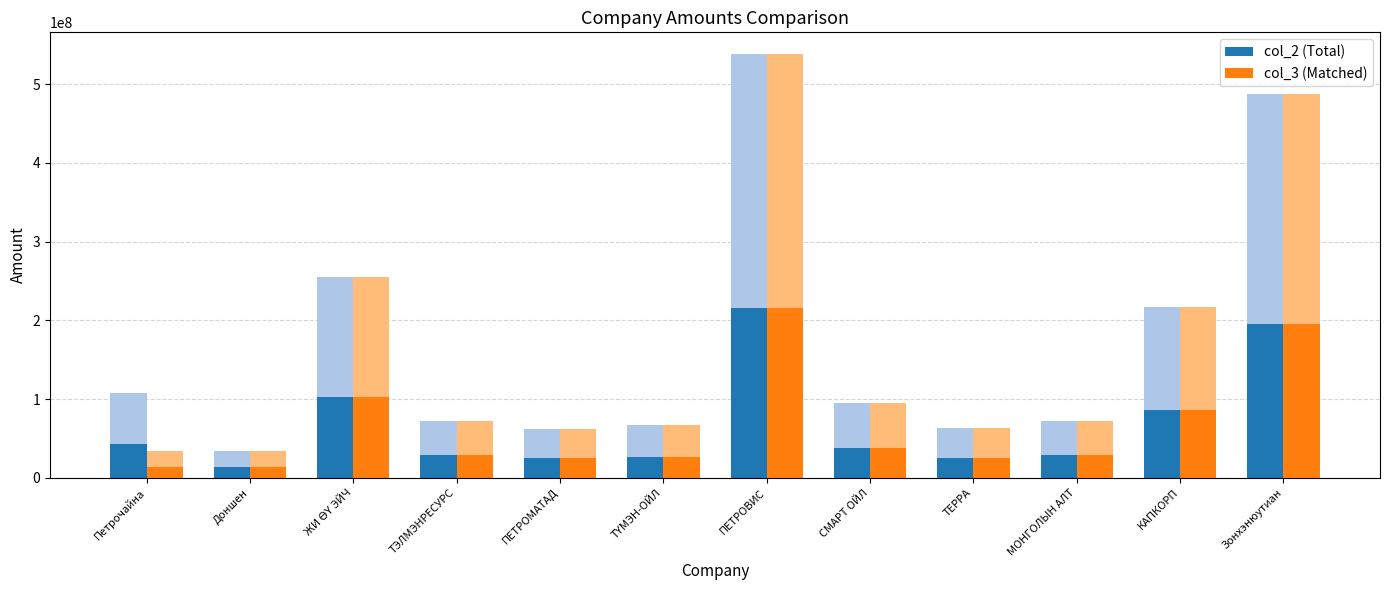

Reading right to left, transcribe all the data shown in this chart.

col_2 (Total): Зонхэнюутиан=195204679.6	КАПКОРП=86586880.4	МОНГОЛЫН АЛТ=28679868.0	ТЕРРА=25456000.0	СМАРТ ОЙЛ=37840409.7	ПЕТРОВИС=215643700.7	ТҮМЭН-ОЙЛ=26906406.8	ПЕТРОМАТАД=24847640.0	ТЭЛМЭНРЕСУРС=28715386.8	ЖИ ӨҮ ЭЙЧ=102177244.2	Доншен=13646710.0	Петрочайна=43189250.0
col_3 (Matched): Зонхэнюутиан=195204679.6	КАПКОРП=86586880.4	МОНГОЛЫН АЛТ=28679868.0	ТЕРРА=25456000.0	СМАРТ ОЙЛ=37840409.7	ПЕТРОВИС=215643700.7	ТҮМЭН-ОЙЛ=26906406.8	ПЕТРОМАТАД=24847640.0	ТЭЛМЭНРЕСУРС=28715386.8	ЖИ ӨҮ ЭЙЧ=102177244.2	Доншен=13646710.0	Петрочайна=13646710.0